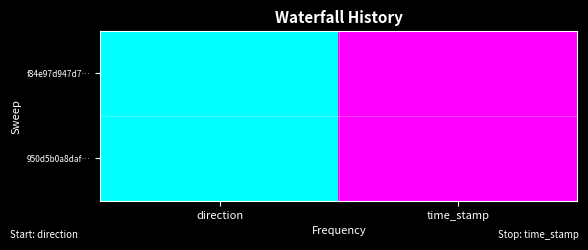

Rank the series by their average value, from highest to lowest.

f84e97d947d7…, 950d5b0a8daf…